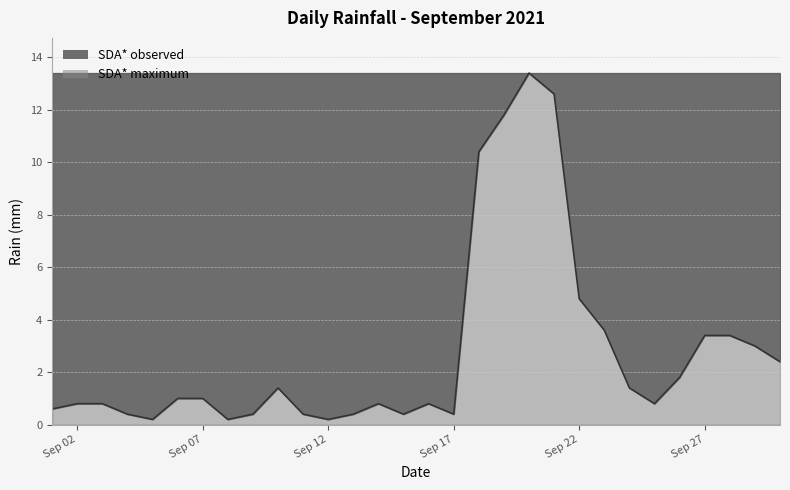

What is the maximum value shown in the chart?

13.4